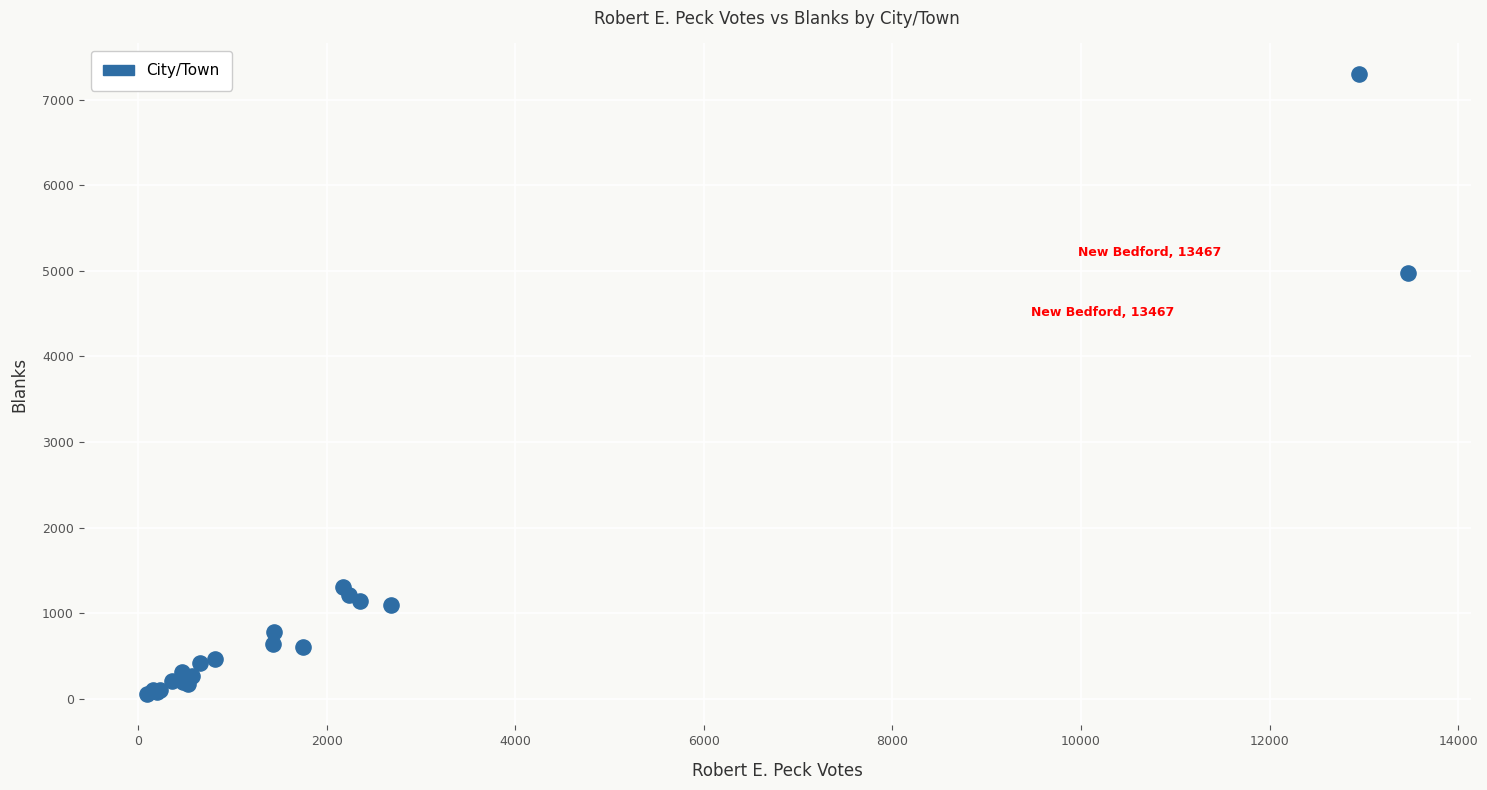

What Y value in the scatter plot is closest to 3673?

4972